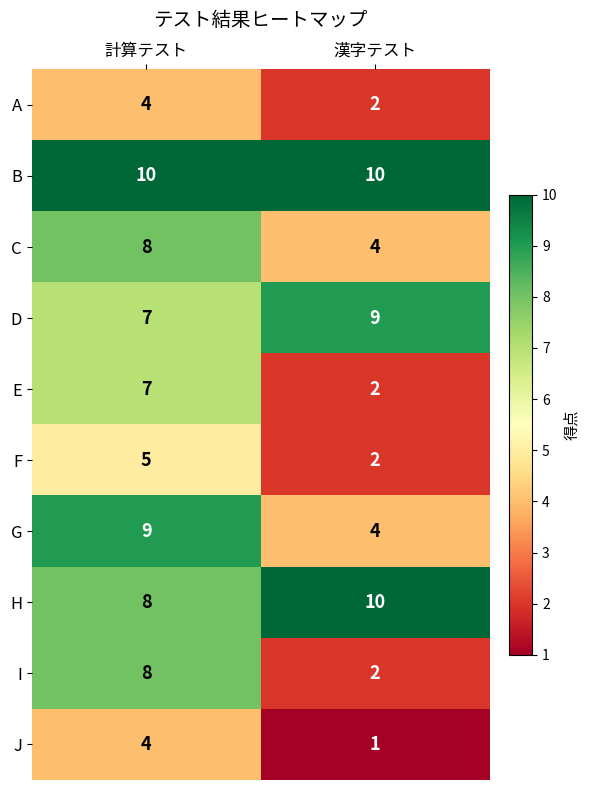

True or false: D has a value of 11 at 計算テスト.

False